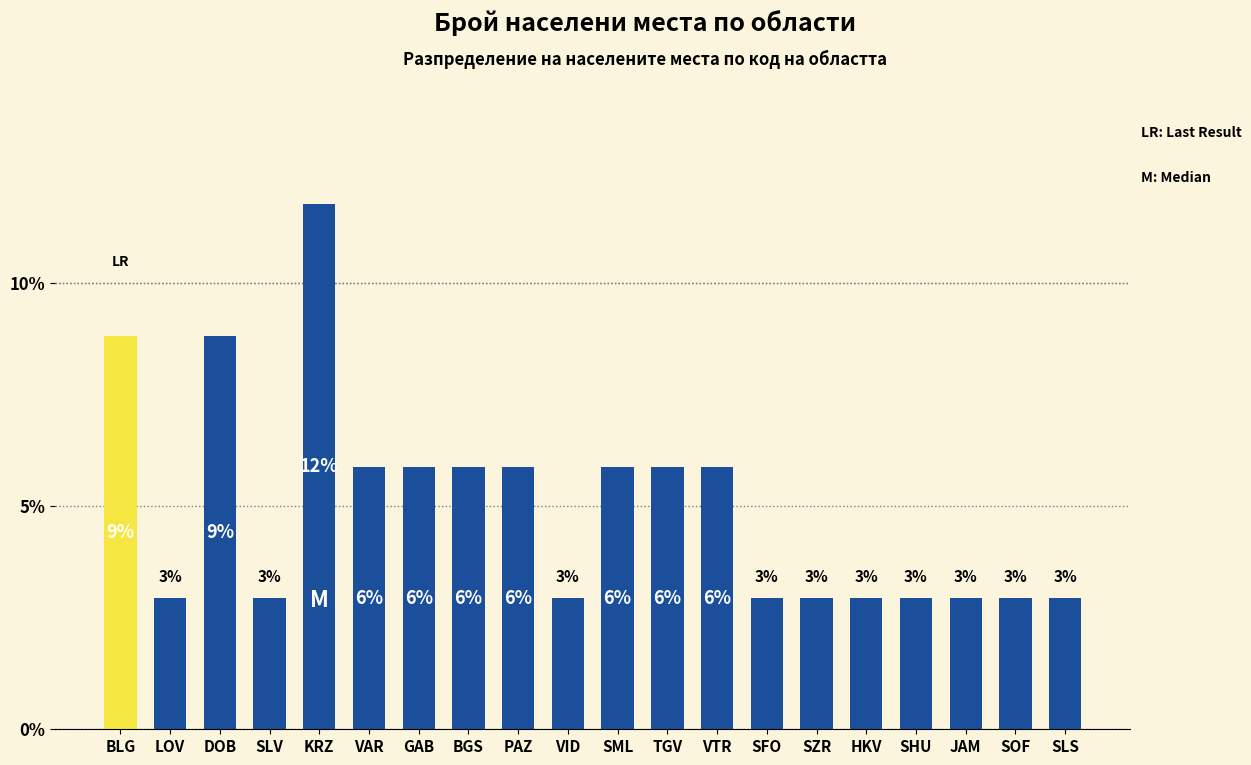

Reading left to right, extract all data points from this chart.

8.8	2.9	8.8	2.9	11.8	5.9	5.9	5.9	5.9	2.9	5.9	5.9	5.9	2.9	2.9	2.9	2.9	2.9	2.9	2.9